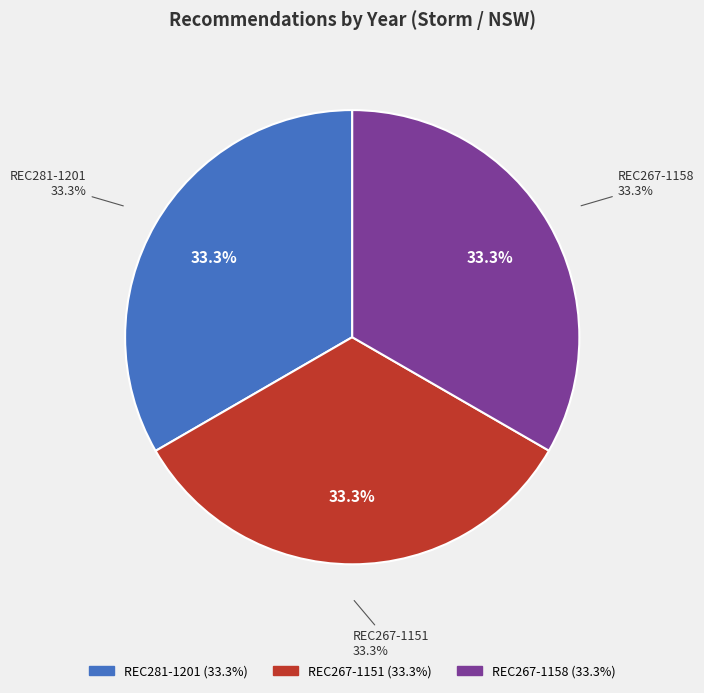

Does REC281-1201 represent more than half of the total?

No